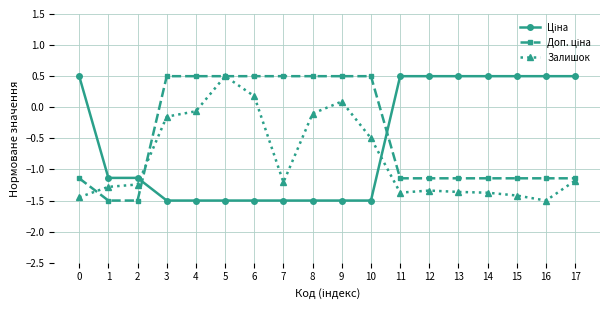

True or false: Залишок has more than 1 interior local peaks.

True